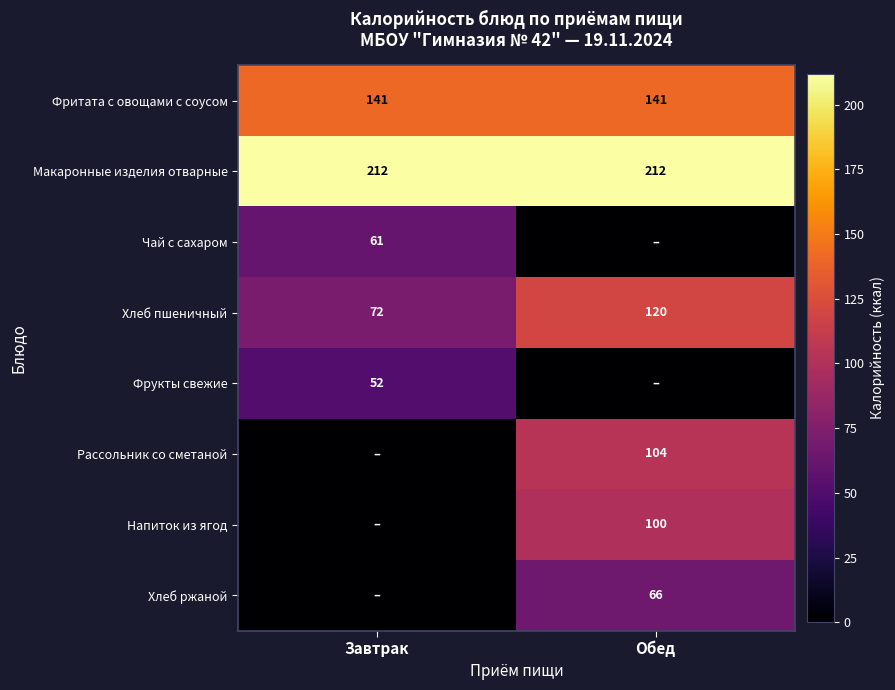

What is the sum of all Хлеб пшеничный values?

192